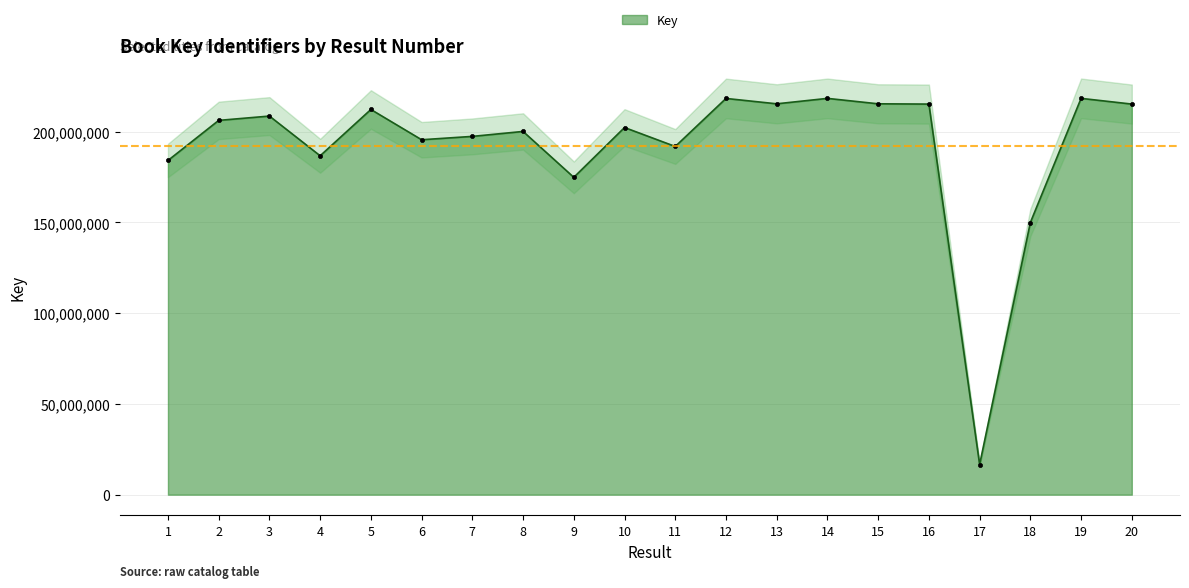

At which category does the chart reach its minimum across all series?

17